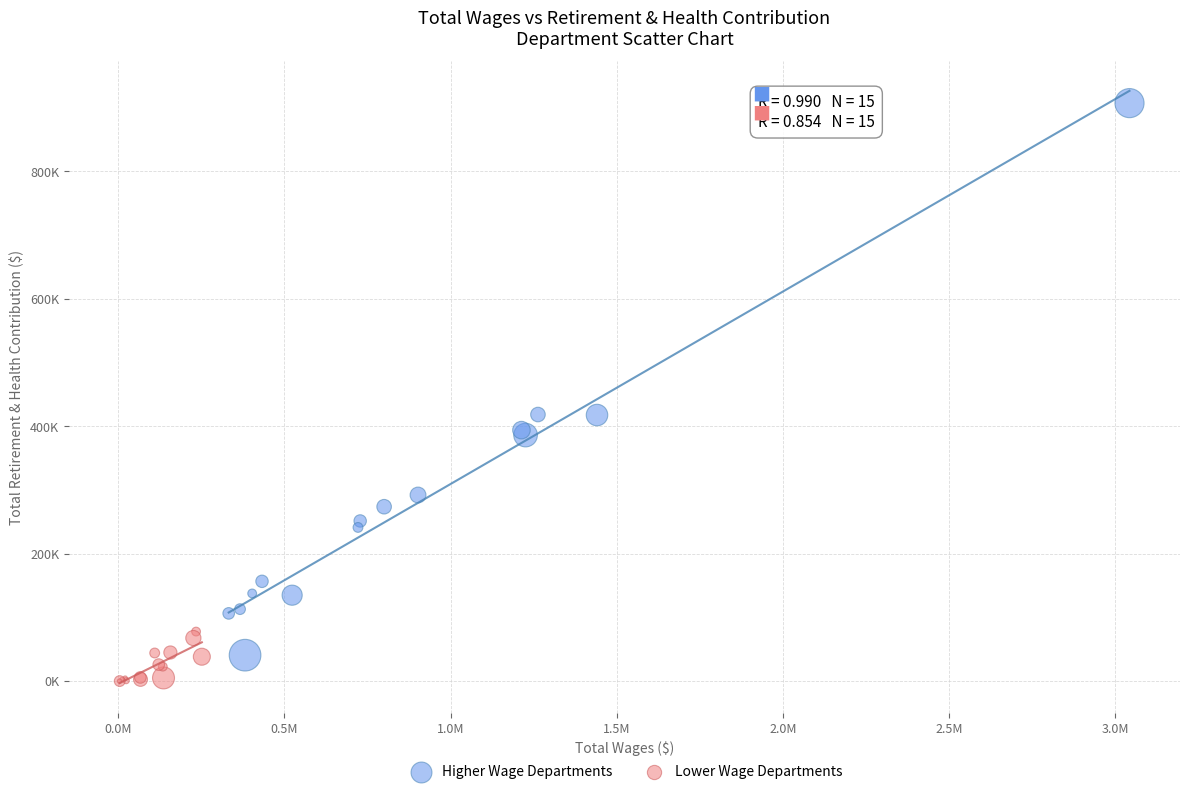

What are all the series names shown in the legend?

Higher Wage Departments, Lower Wage Departments